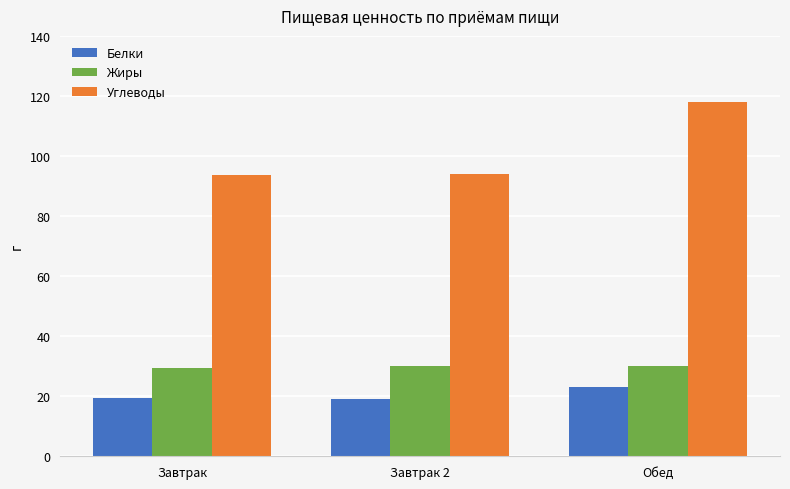

Rank the series at Завтрак from lowest to highest value.

Белки, Жиры, Углеводы